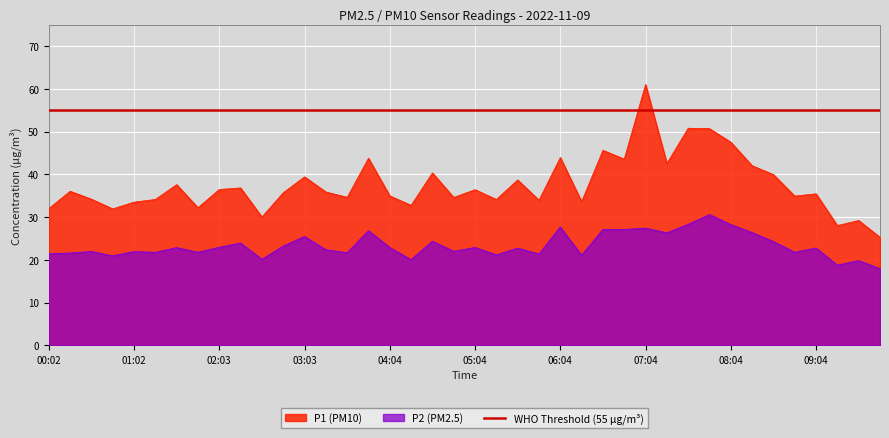

Count the number of data series in this chart.

2